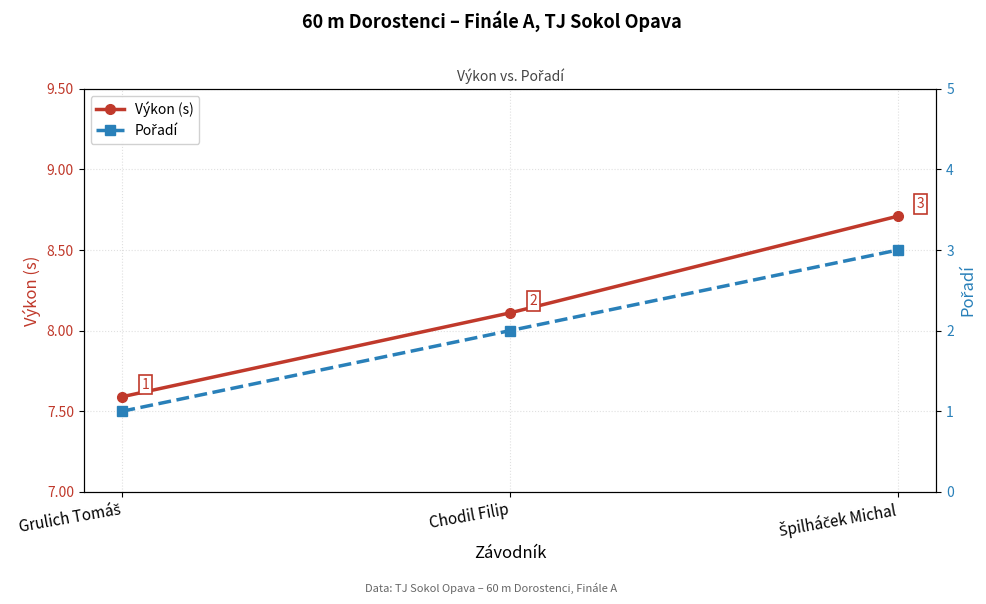

What is the label of the 2nd point from the left?

Chodil Filip